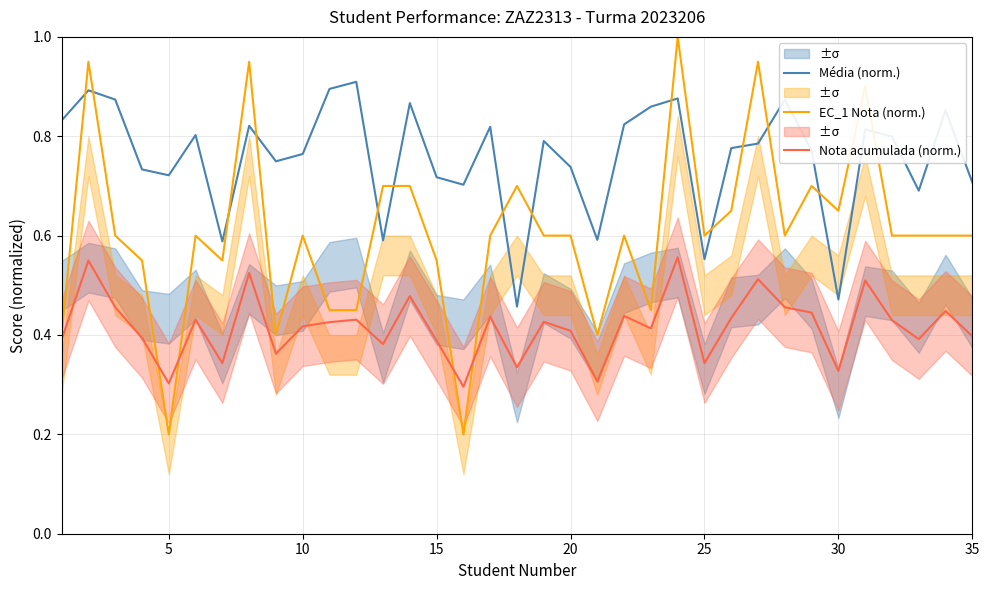

After their last crossing, which series has the higher values: Média (norm.) or EC_1 Nota (norm.)?

Média (norm.)